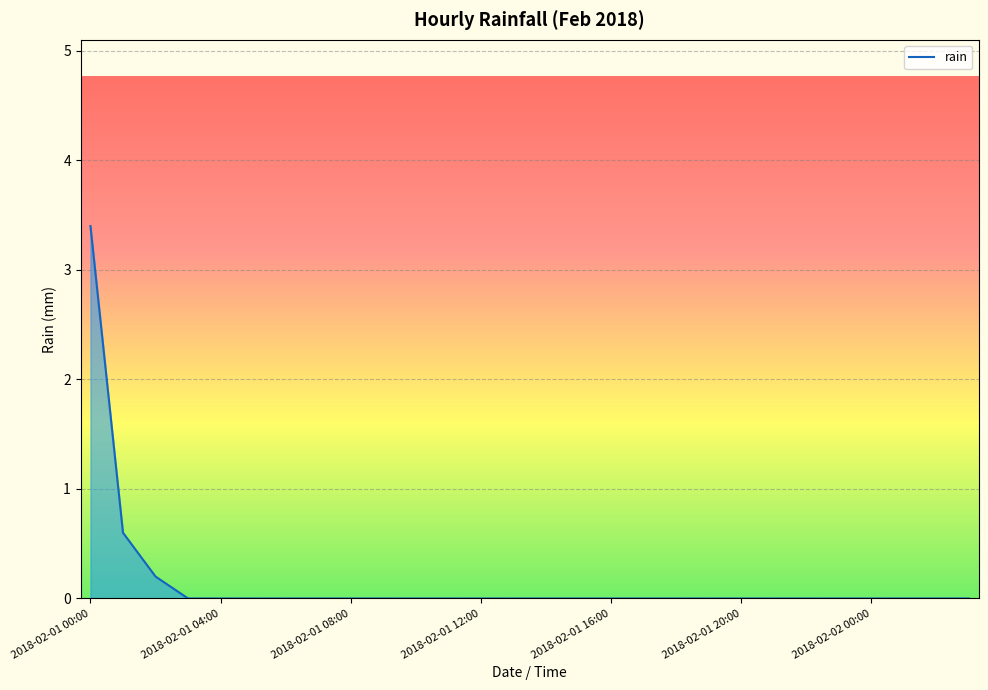

What is the greatest value displayed?

3.4